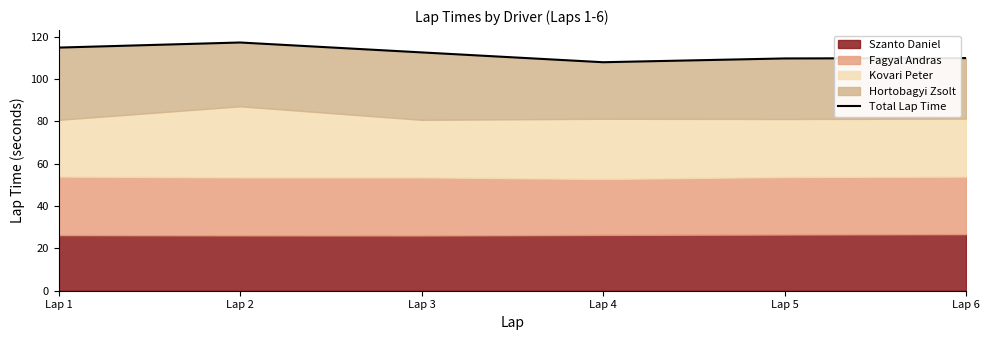

How many interior local peaks (higher than both neighbors) does the data have?

1